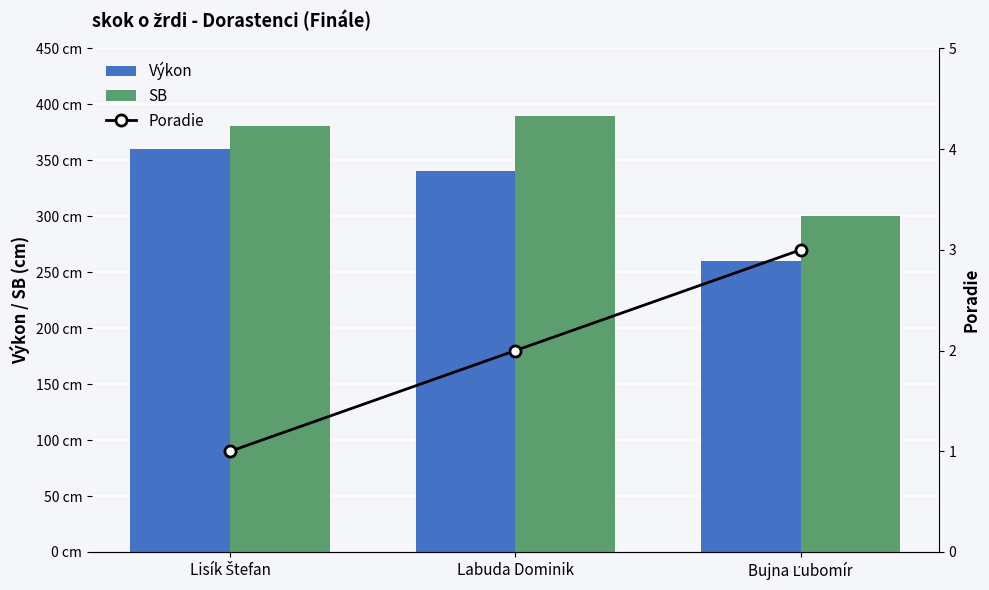

What is the label of the 1st bar from the left?

Lisík Štefan